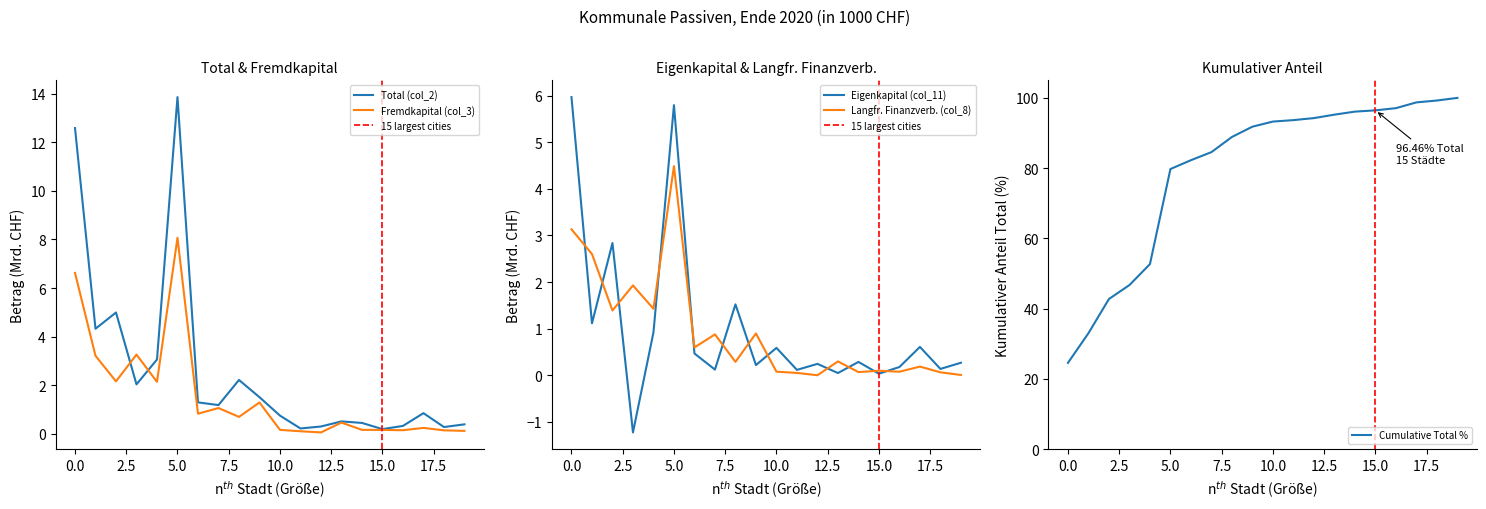

What is the smallest value displayed?

-1.2